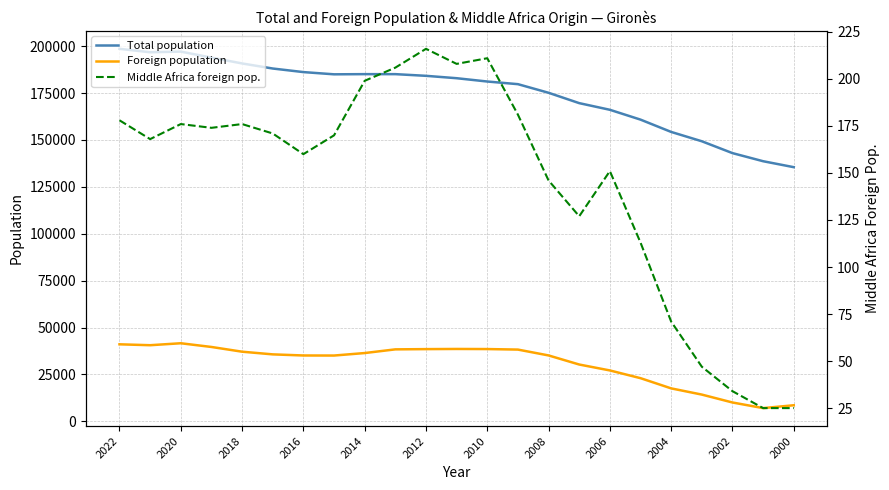

What is the difference between the maximum and minimum values in the Middle Africa foreign pop. series?

191